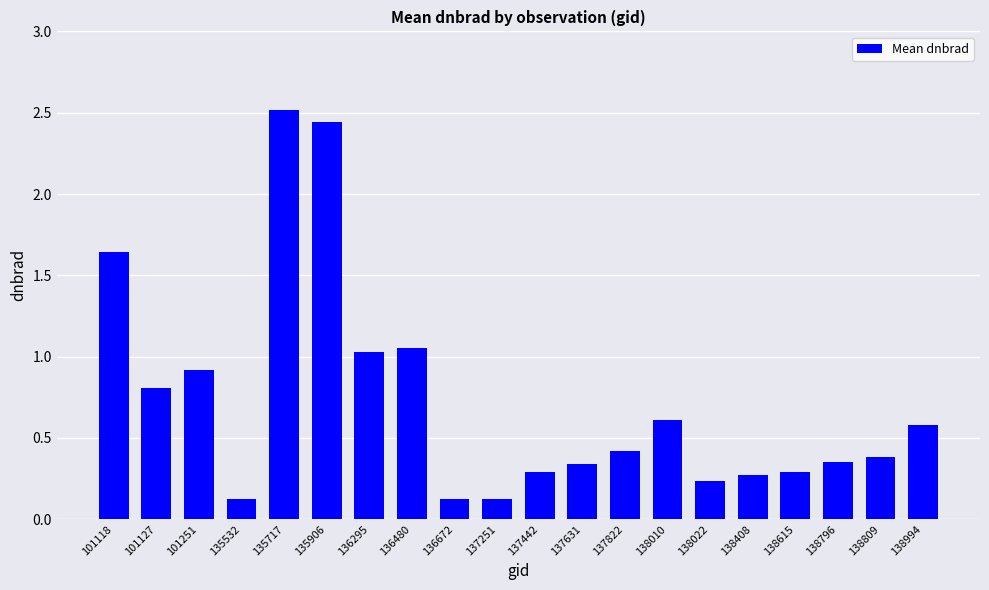

The value at 135717 is 4.3. True or false?

False